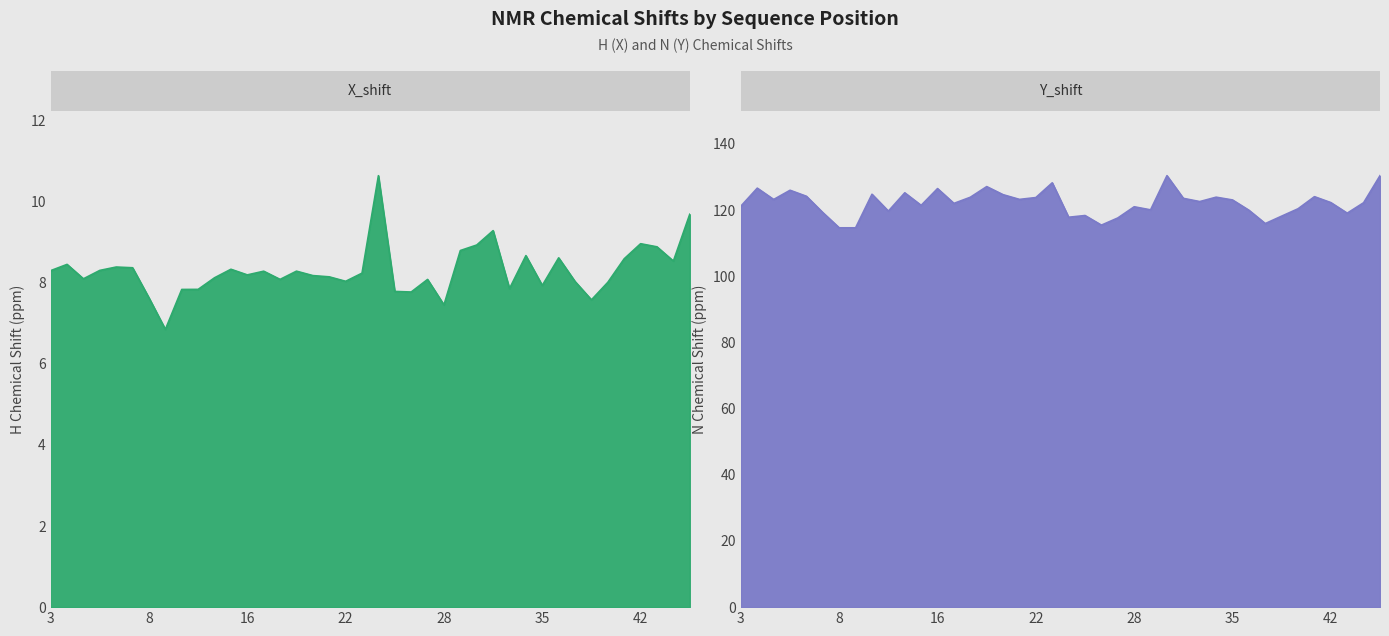

True or false: Y_shift and X_shift intersect in this chart.

False